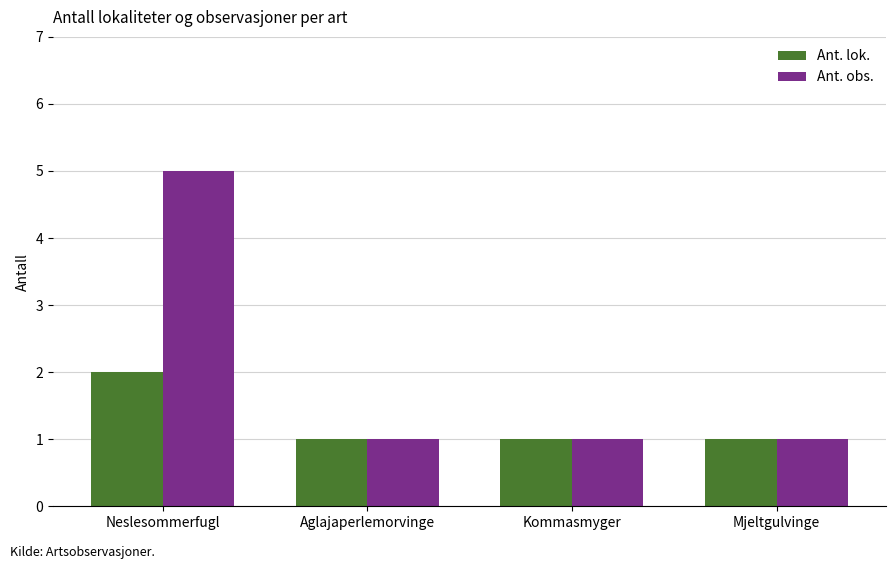

How many Ant. lok. values are between 1 and 2?

4